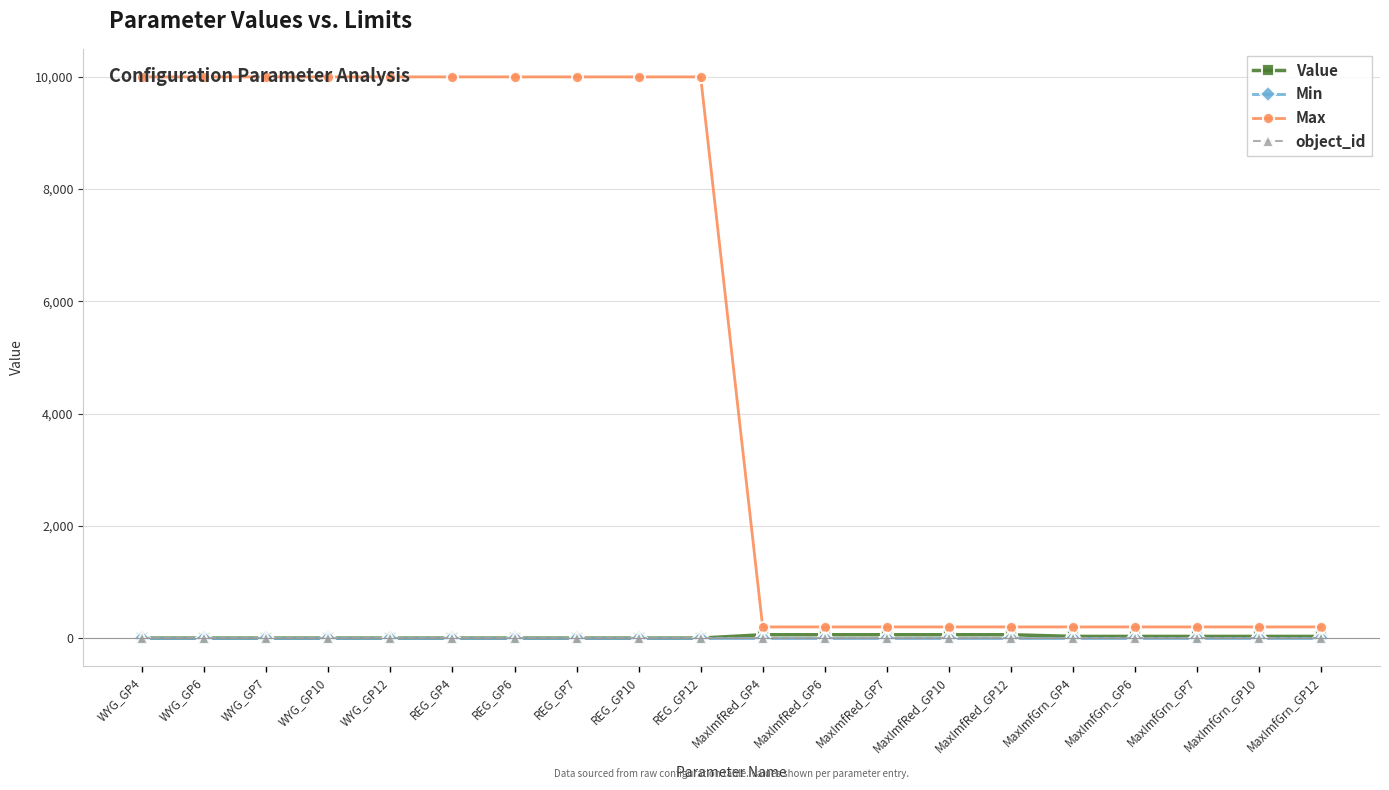

What is the sum of the Value values at MaxImfRed_GP7 and WYG_GP7?

60